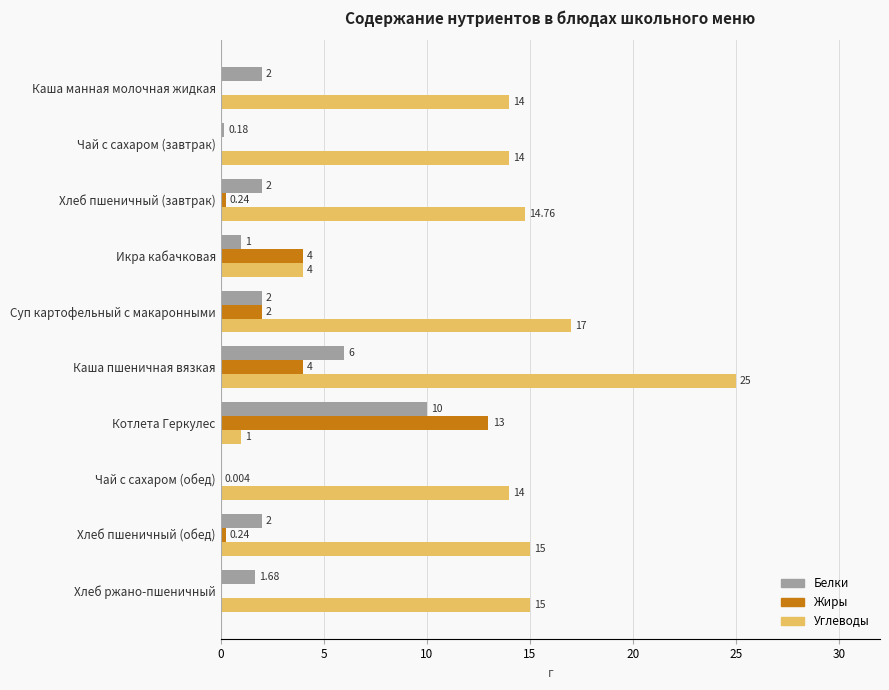

Which series has the largest total across all categories?

Углеводы